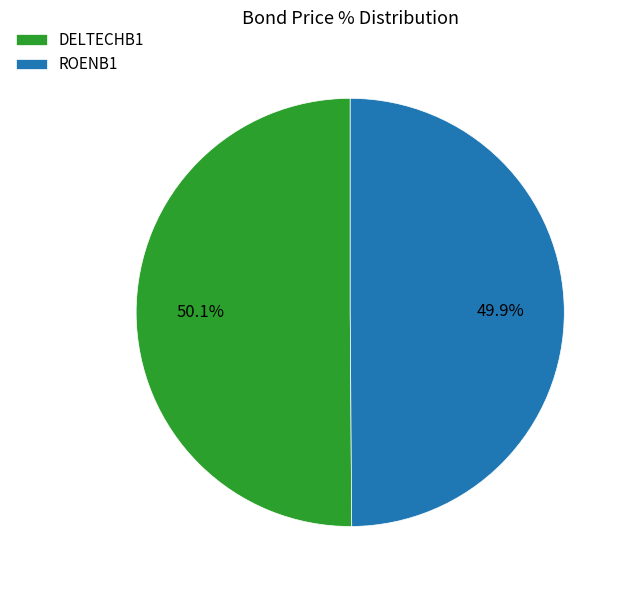

Is there any slice that represents more than half of the pie?

Yes